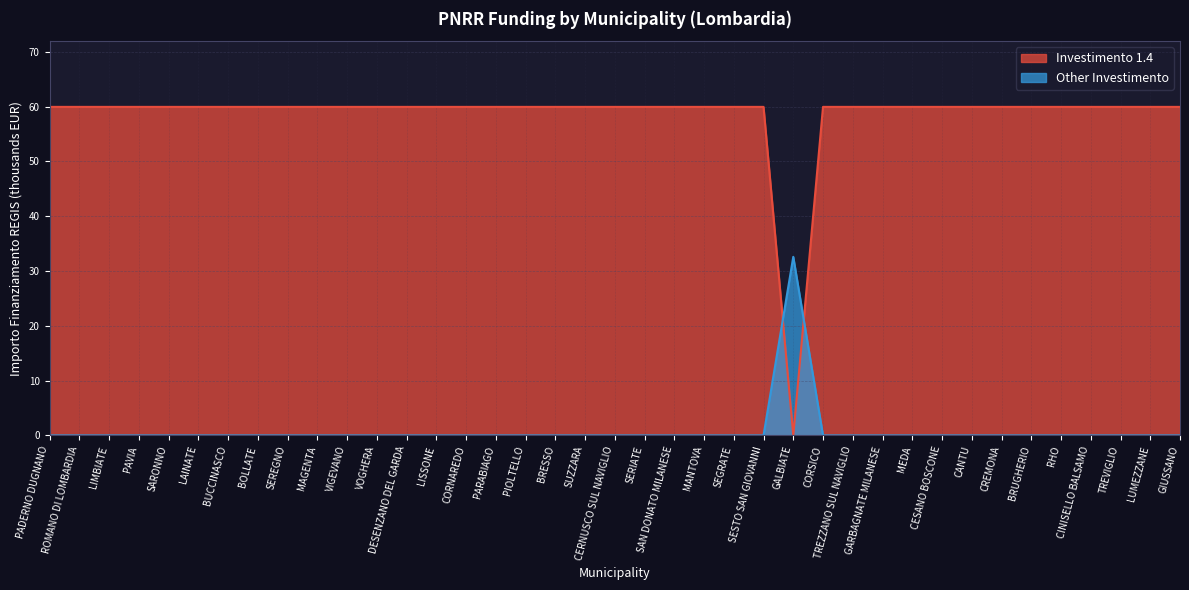

Which has a higher value, CINISELLO BALSAMO or PAVIA?

CINISELLO BALSAMO